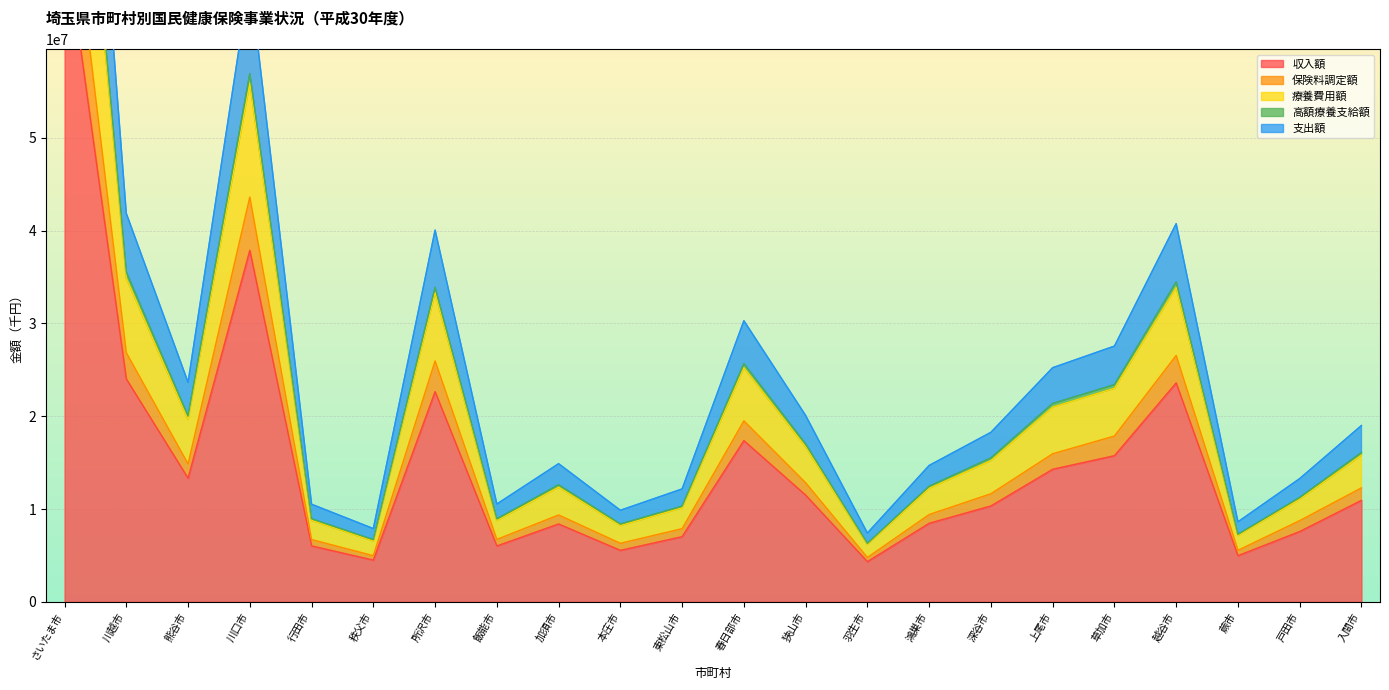

What position from the left is さいたま市?

1